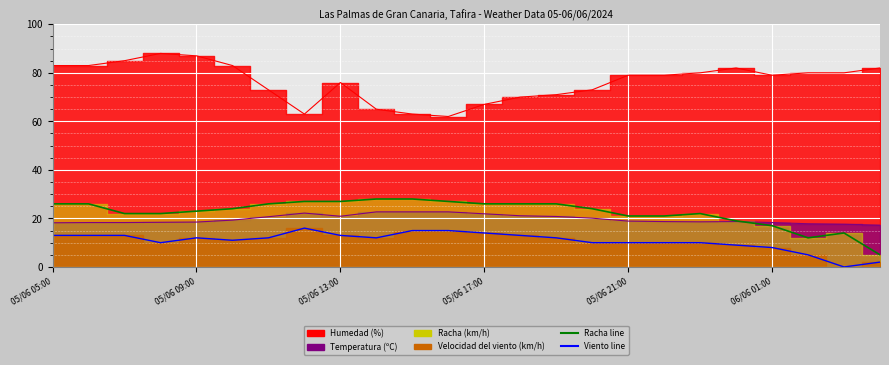

True or false: Racha (km/h) has a value of 17.0 at 06/06 01:00.

True